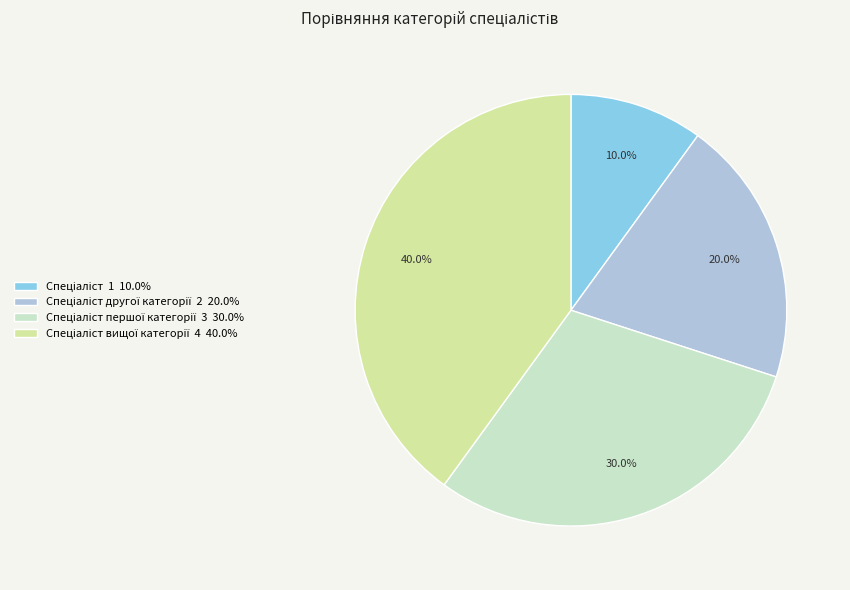

To the nearest percent, what is the average slice percentage?

25%